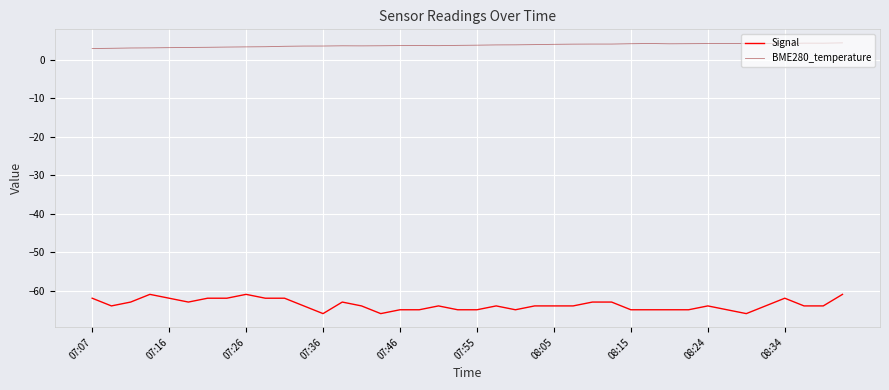

Which series has the largest total across all categories?

BME280_temperature